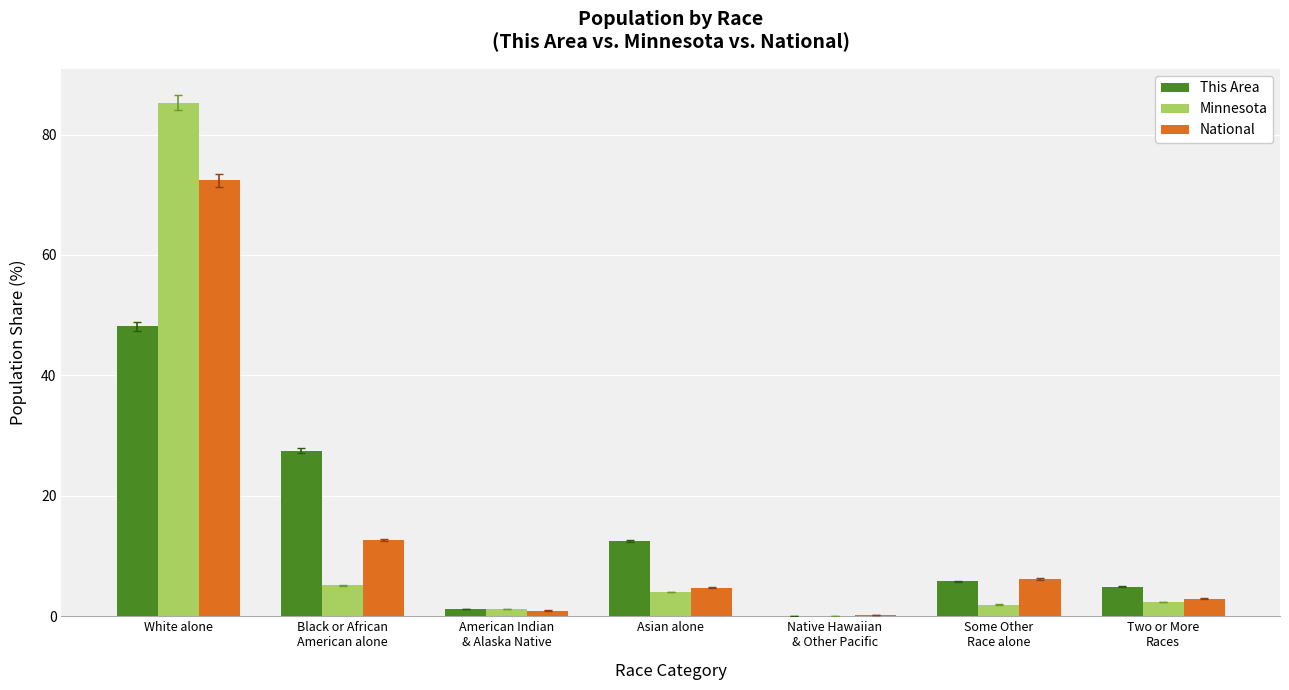

At which label is National closest to 36?

Black or African
American alone